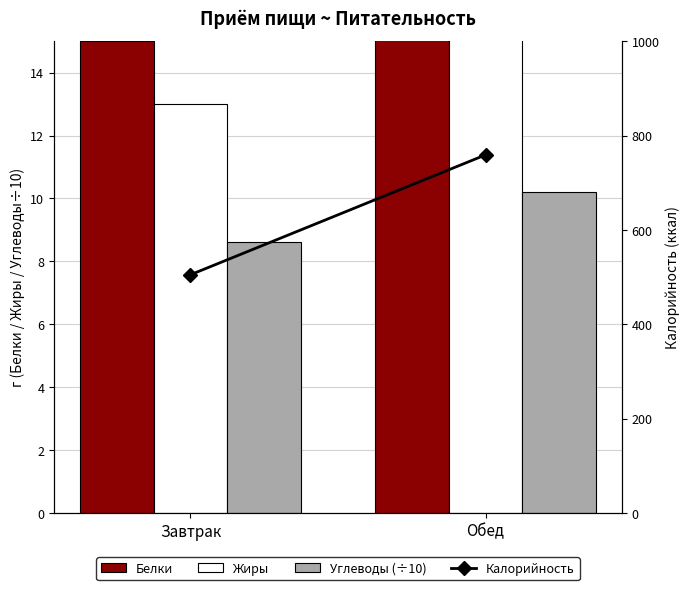

What are all the series names shown in the legend?

Белки, Жиры, Углеводы (÷10), Калорийность